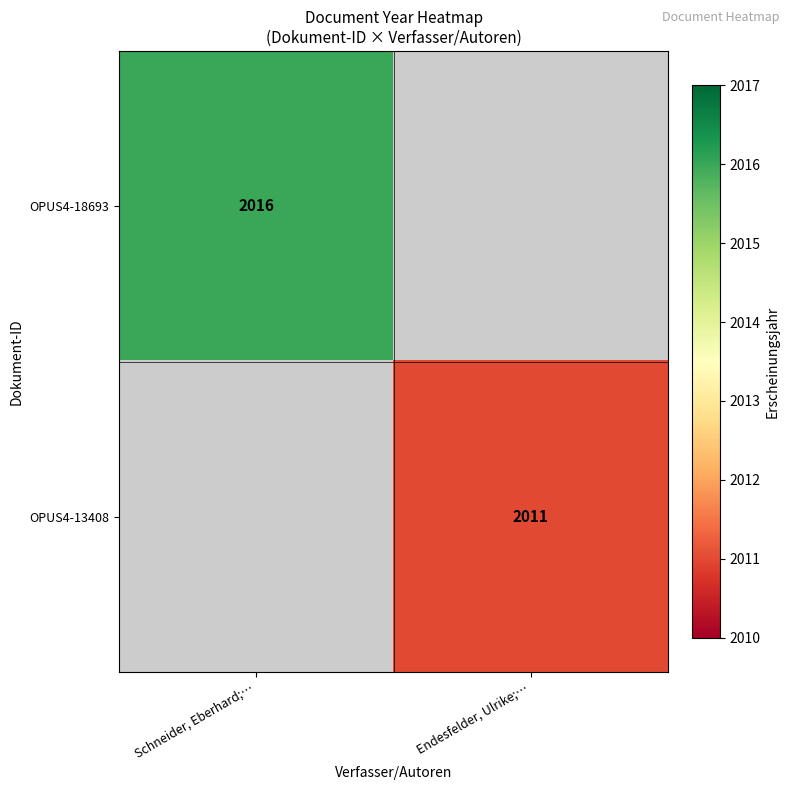

What is the maximum value shown in the chart?

2016.0